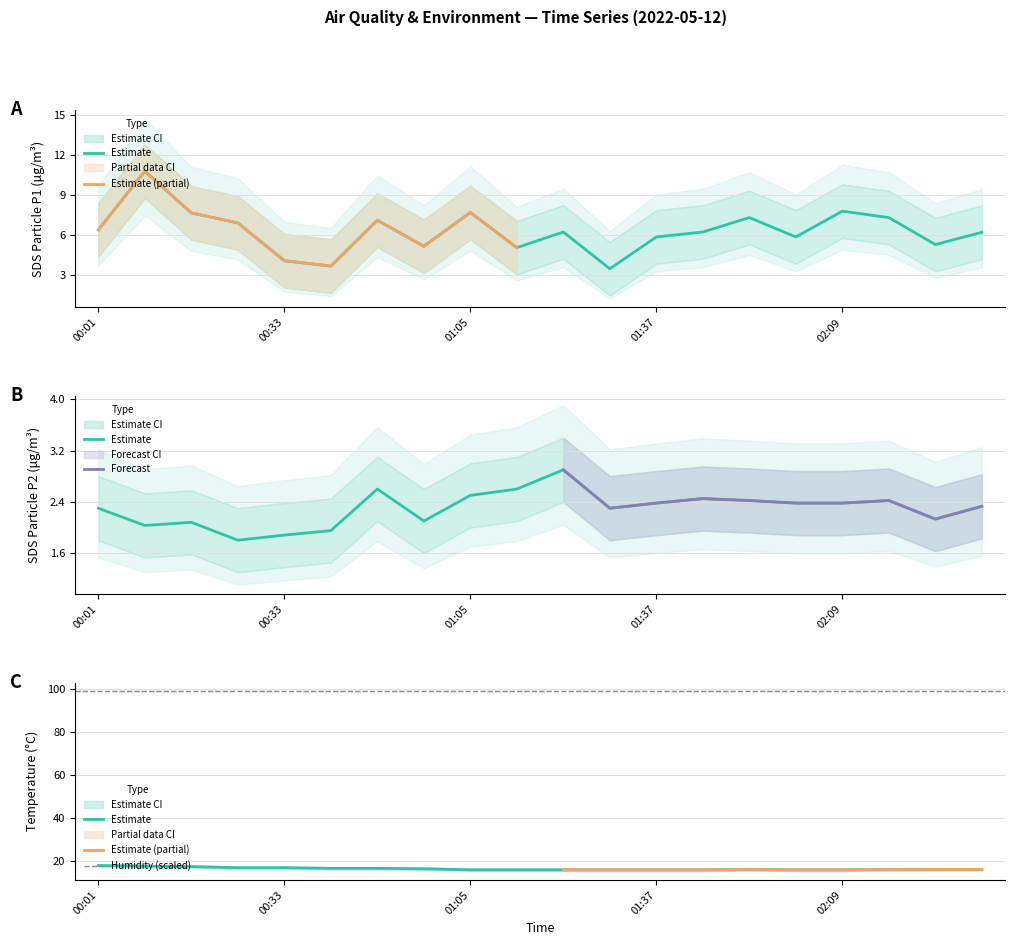

What is the value of the SDS_P1 point at the 20th from the left?

6.2